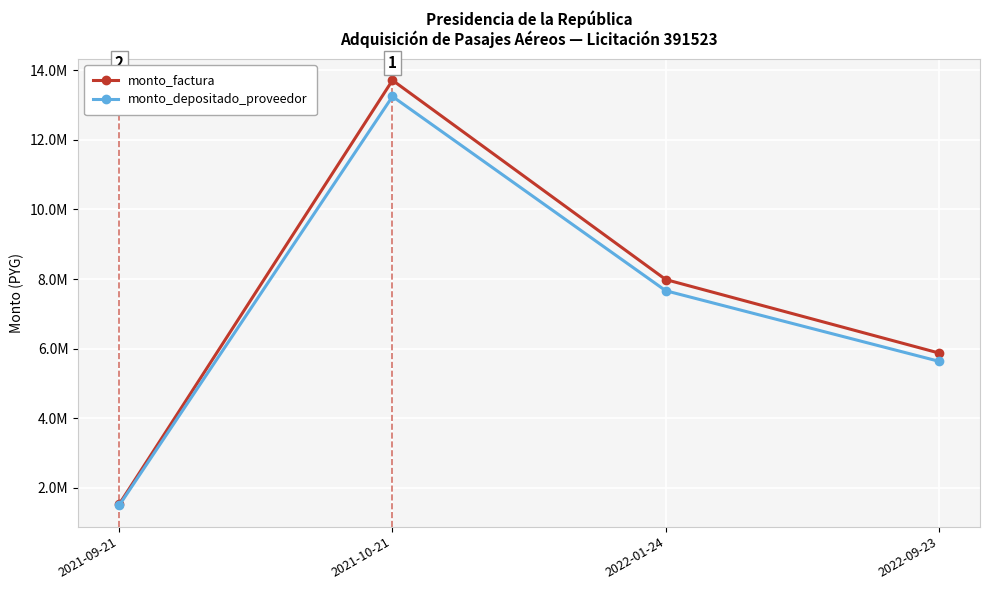

Which series has the widest spread of values?

monto_factura